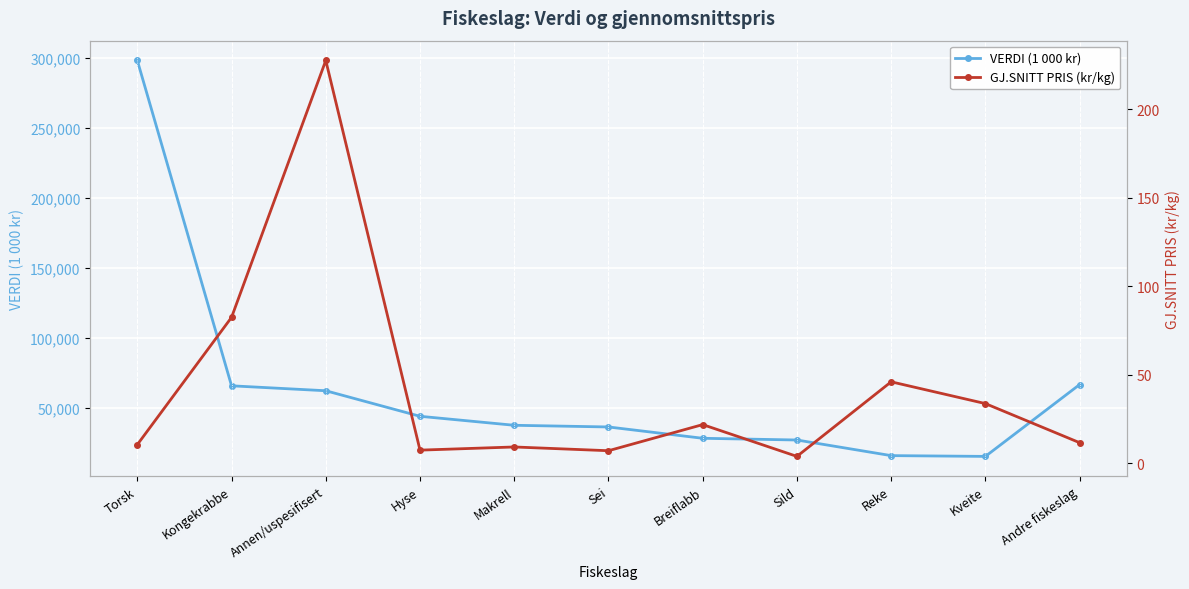

Which series has the largest total across all categories?

VERDI (1 000 kr)